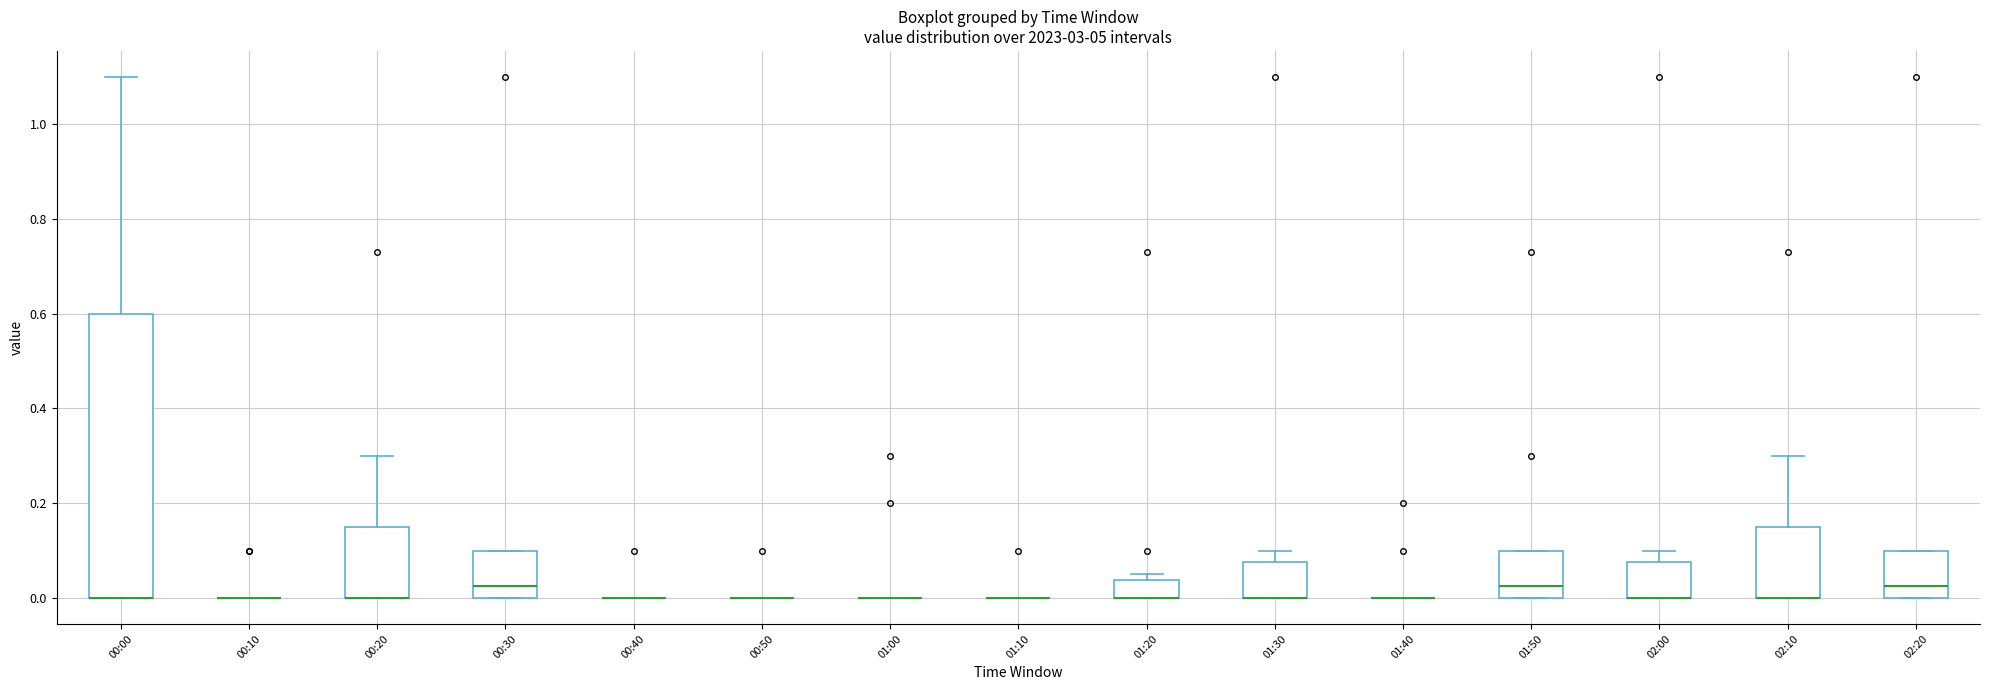

Reading left to right, transcribe this box plot: for each box, give where its median line is, the range the box spans, and where its two whiskers end, as read against the y-axis. The values are not printed on the chart, so give them approximately, as read against the axis.

00:00: median 0.00 (drawn on the box's lower edge), box 0.00 to 0.60, whiskers 0.00 to 1.10
00:10: box collapsed to a line at 0.00, whiskers 0.00 to 0.00
00:20: median 0.00 (drawn on the box's lower edge), box 0.00 to 0.16, whiskers 0.00 to 0.30
00:30: median 0.02, box 0.00 to 0.10, whiskers 0.00 to 0.10
00:40: box collapsed to a line at 0.00, whiskers 0.00 to 0.00
00:50: box collapsed to a line at 0.00, whiskers 0.00 to 0.00
01:00: box collapsed to a line at 0.00, whiskers 0.00 to 0.00
01:10: box collapsed to a line at 0.00, whiskers 0.00 to 0.00
01:20: median 0.00 (drawn on the box's lower edge), box 0.00 to 0.04, whiskers 0.00 to 0.06
01:30: median 0.00 (drawn on the box's lower edge), box 0.00 to 0.08, whiskers 0.00 to 0.10
01:40: box collapsed to a line at 0.00, whiskers 0.00 to 0.00
01:50: median 0.02, box 0.00 to 0.10, whiskers 0.00 to 0.10
02:00: median 0.00 (drawn on the box's lower edge), box 0.00 to 0.08, whiskers 0.00 to 0.10
02:10: median 0.00 (drawn on the box's lower edge), box 0.00 to 0.16, whiskers 0.00 to 0.30
02:20: median 0.02, box 0.00 to 0.10, whiskers 0.00 to 0.10